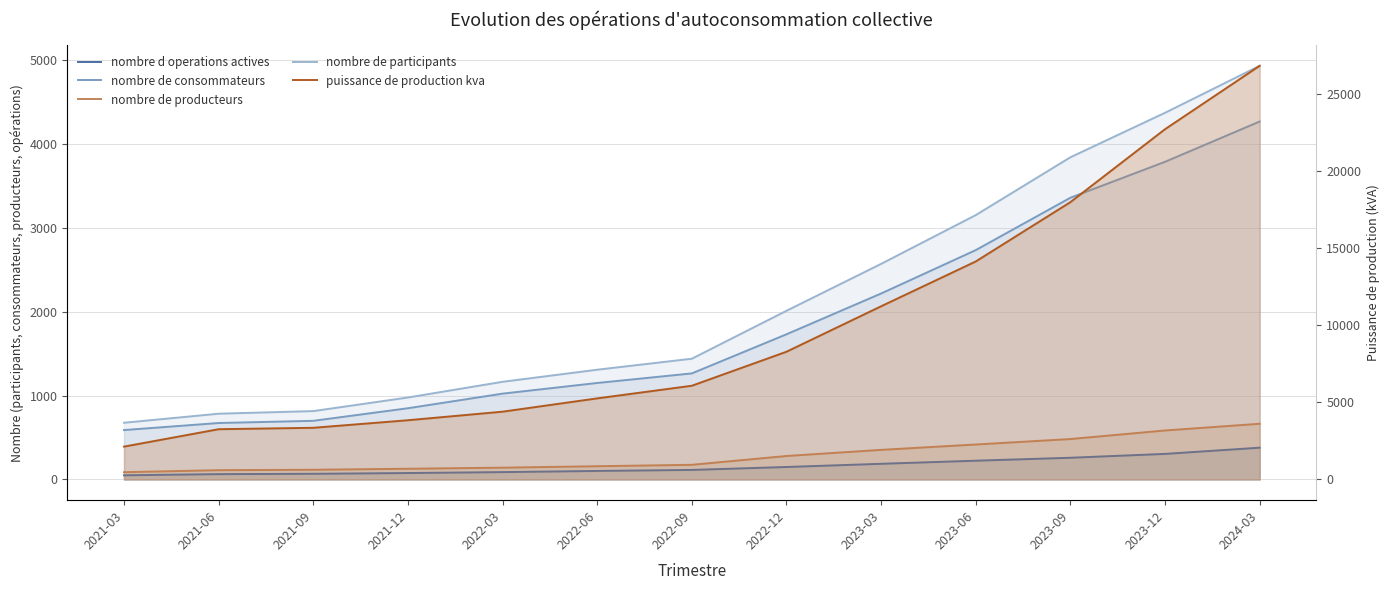

Where is nombre de consommateurs nearest to the value 2427?

2023-03